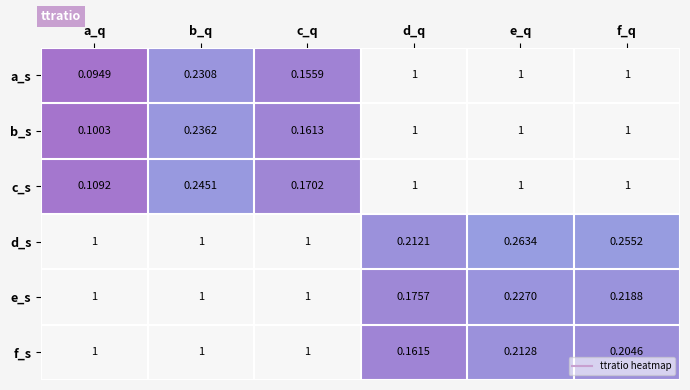

Which series has the largest total across all categories?

d_s